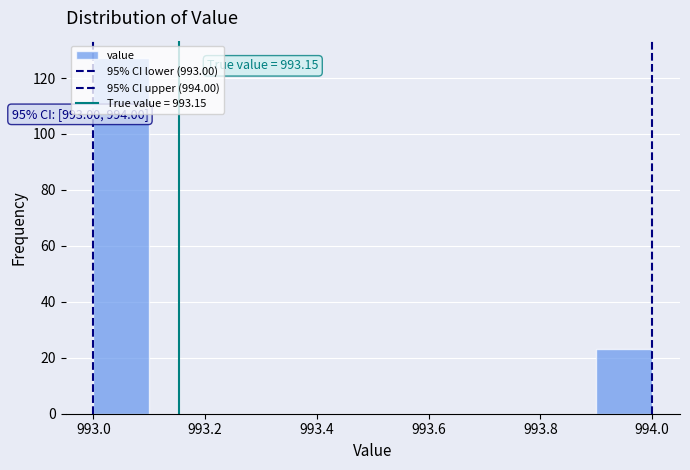

Over which range of the x-axis is the bar tallest?

993.0 to 993.1